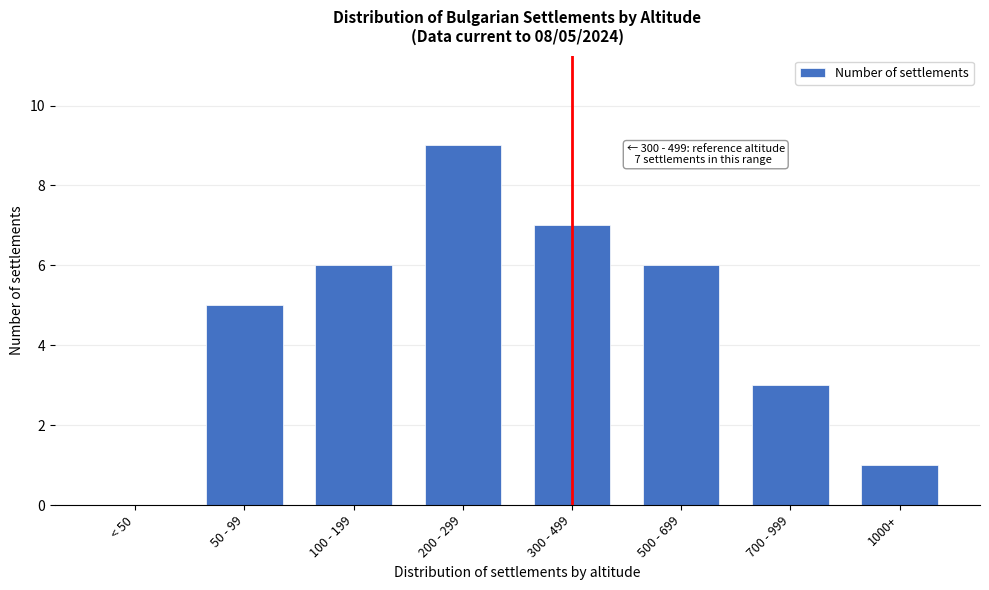

Reading right to left, transcribe all the data shown in this chart.

1000+=1	700 - 999=3	500 - 699=6	300 - 499=7	200 - 299=9	100 - 199=6	50 - 99=5	< 50=0